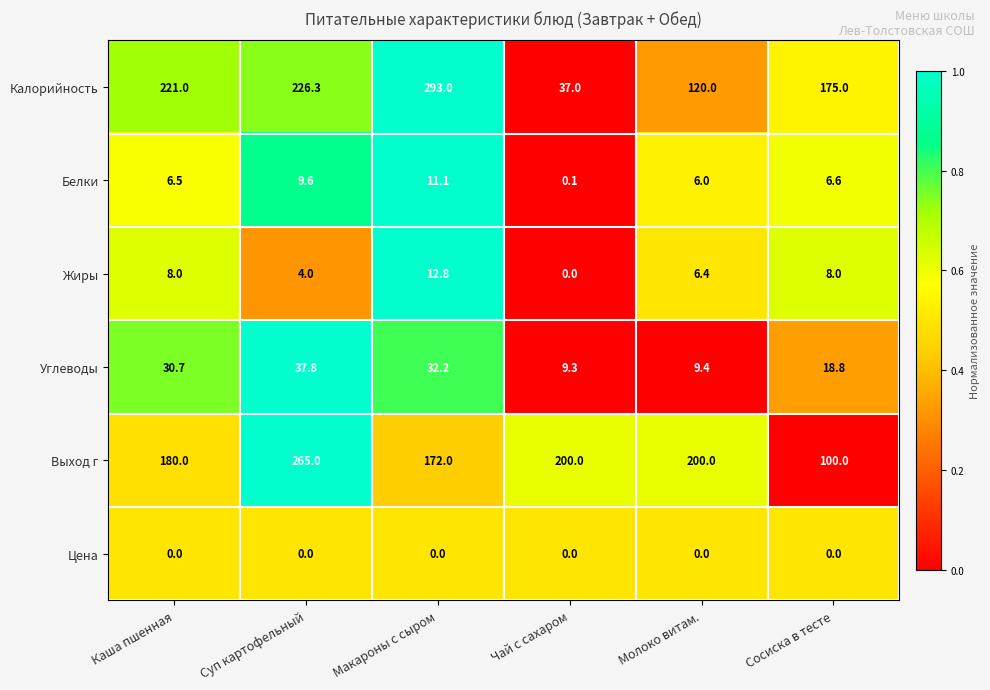

What is the difference between the second highest and second lowest values in the Углеводы series?

22.8